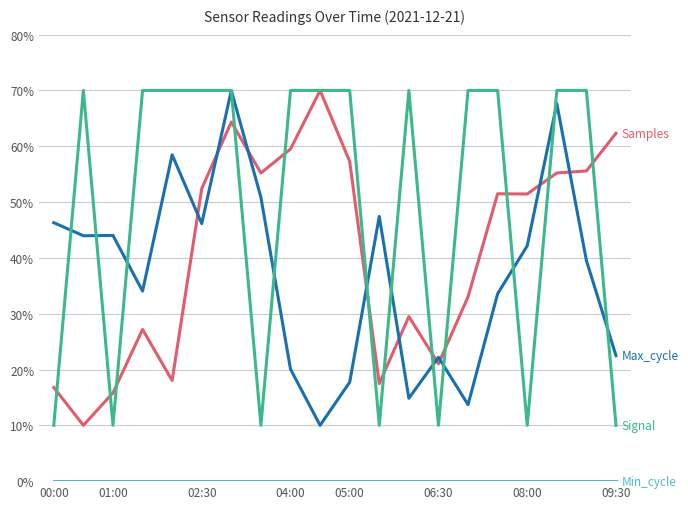

What is the total value across all series at 02:30?

168.6